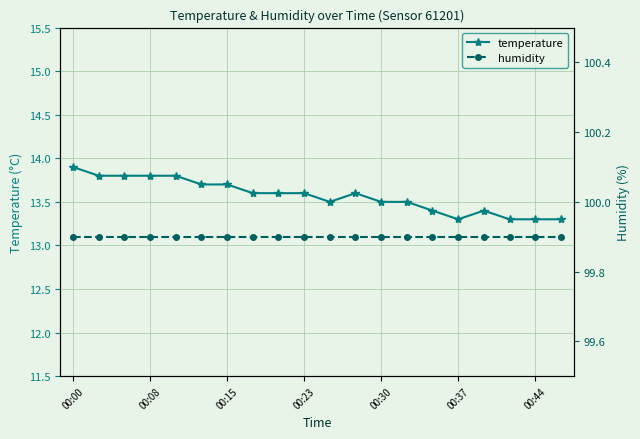

How many categories are shown in the chart?

20